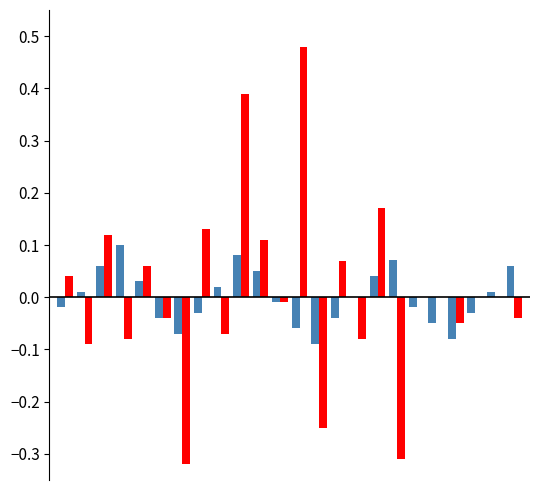

Does the chart contain stacked bars?

No